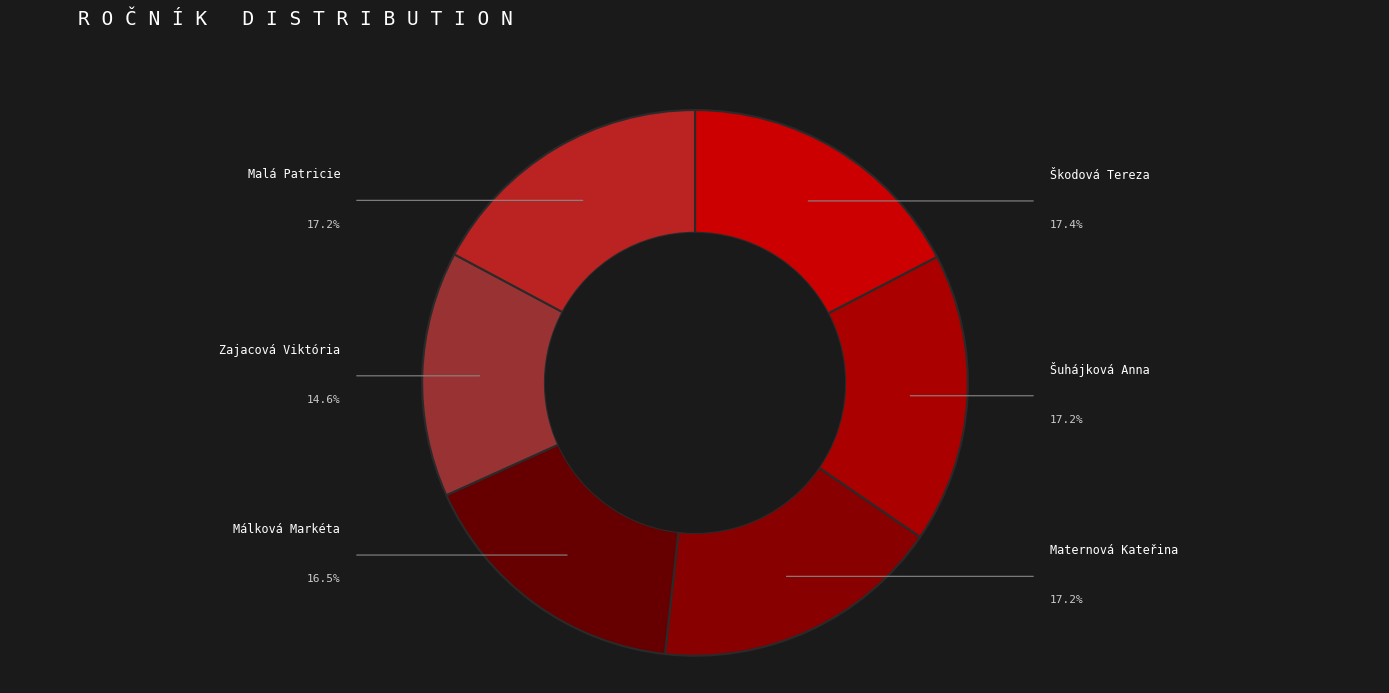

Between Zajacová Viktória and Malá Patricie, which is larger?

Malá Patricie